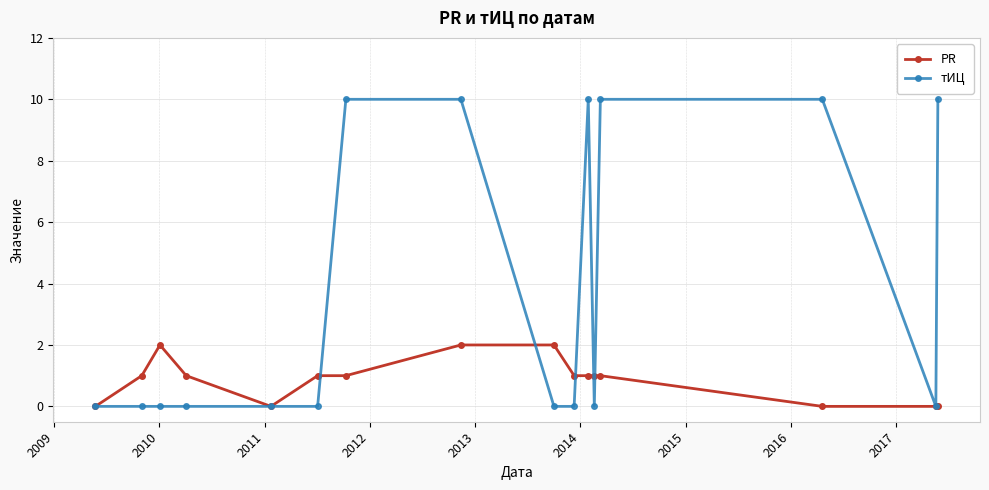

What is the value of the PR point at the 6th from the left?

1